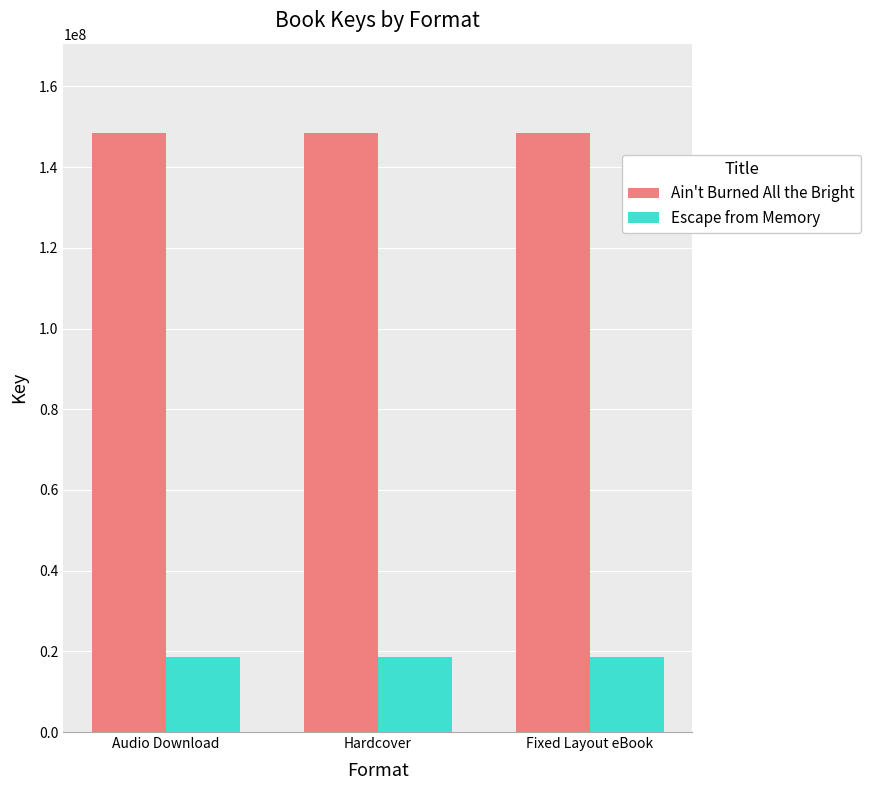

List the series in order of their overall mean, lowest first.

Escape from Memory, Ain't Burned All the Bright